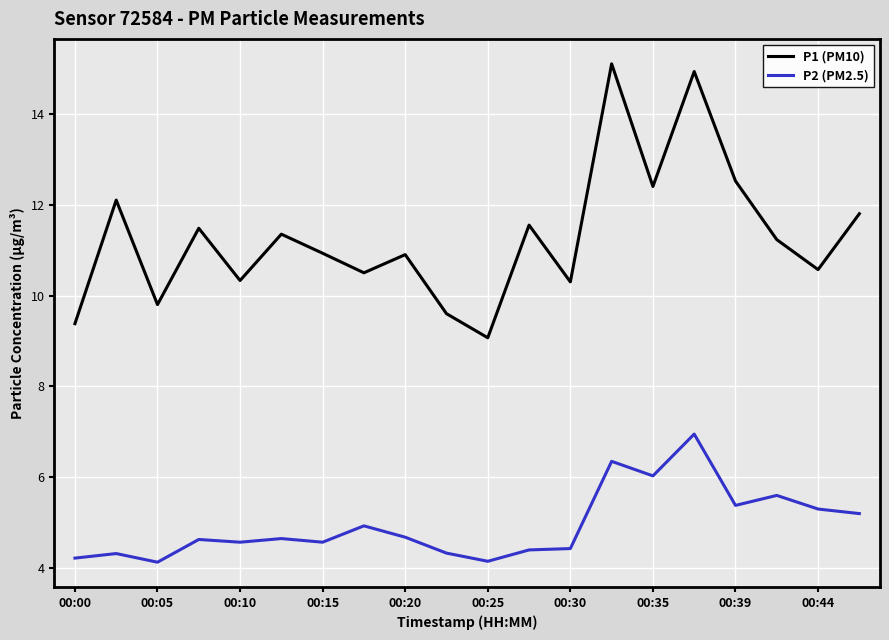

Which series has the largest range (max minus min)?

P1 (PM10)